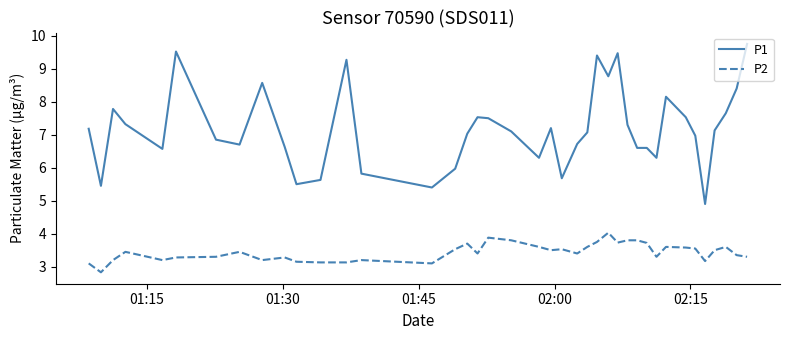

Count the number of data series in this chart.

2